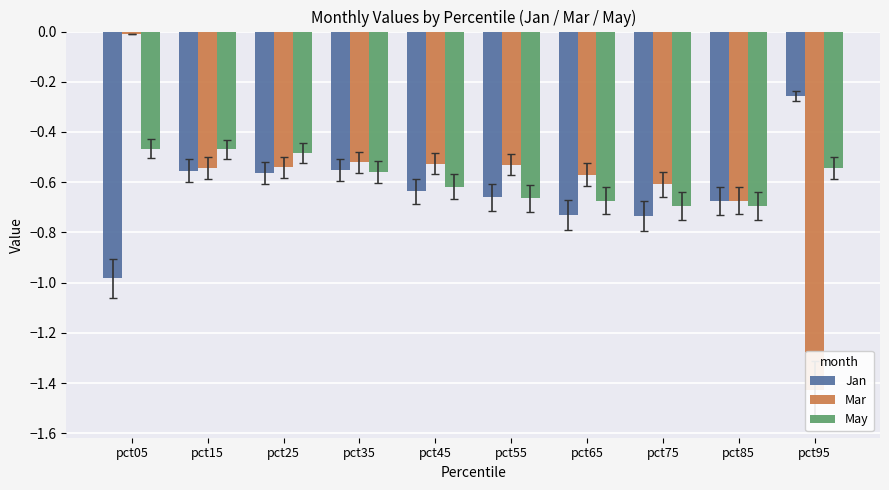

Rank the series by their average value, from highest to lowest.

May, Mar, Jan